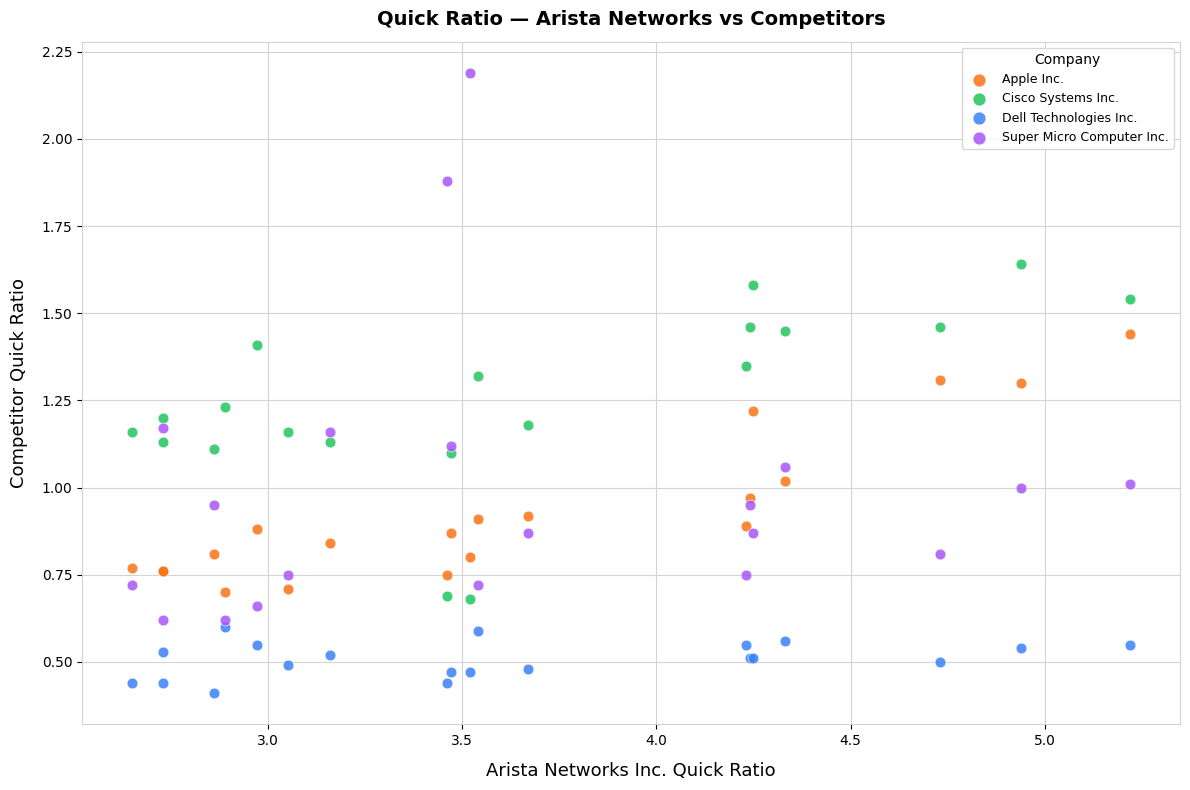

What is the X range (max minus min) for the scatter plot?

2.6